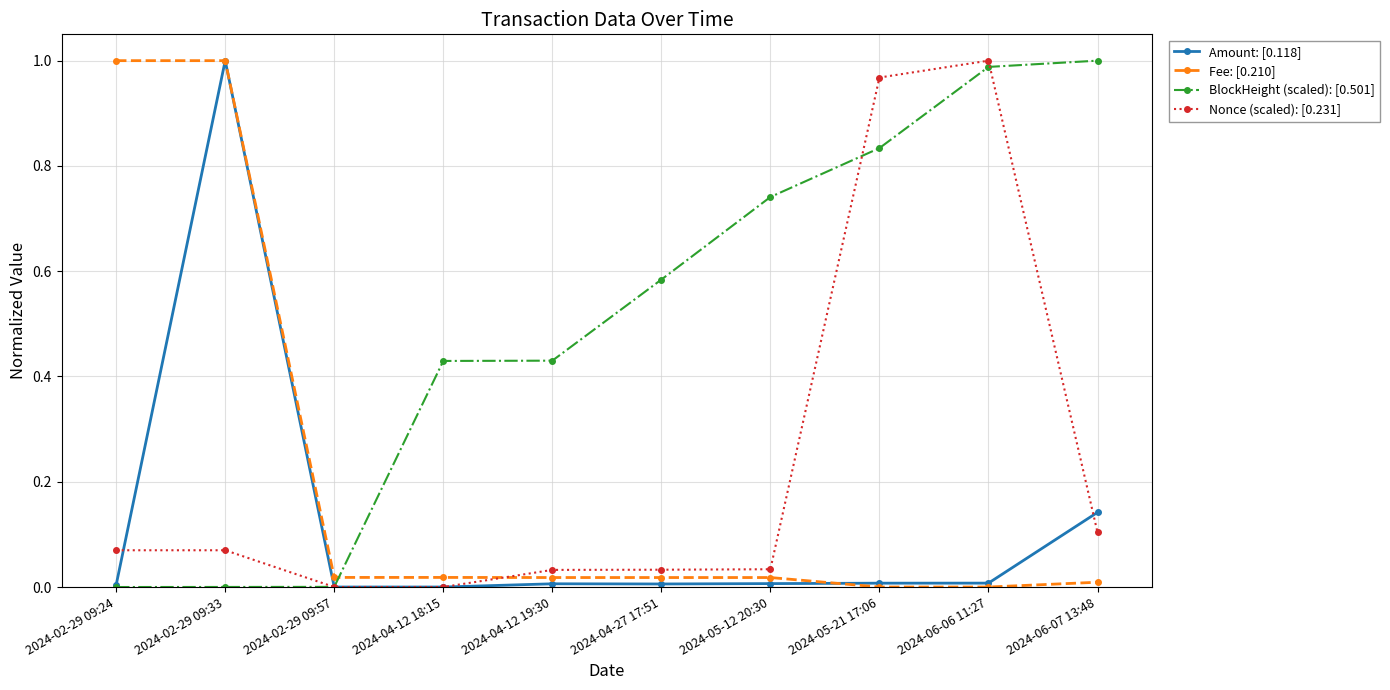

The value of BlockHeight (scaled): [0.501] at 2024-02-29 09:33 is 0.0. True or false?

True